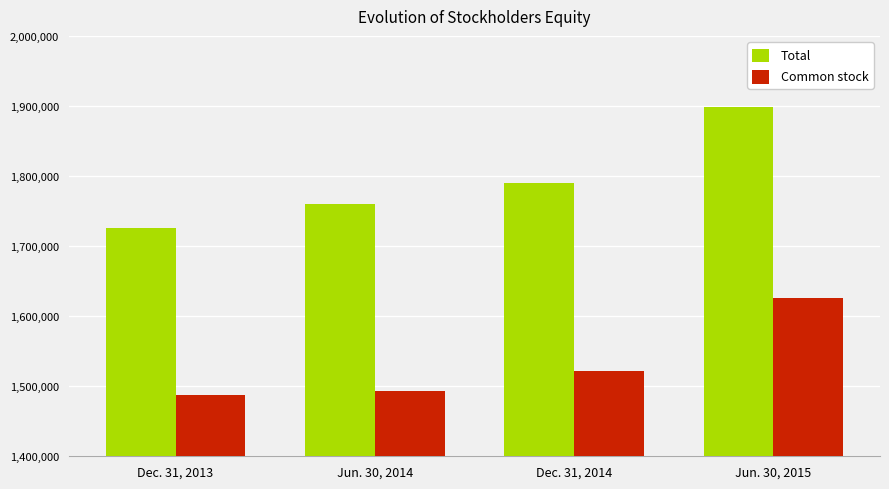

Is it true that Total equals 1726406 at Dec. 31, 2013?

True